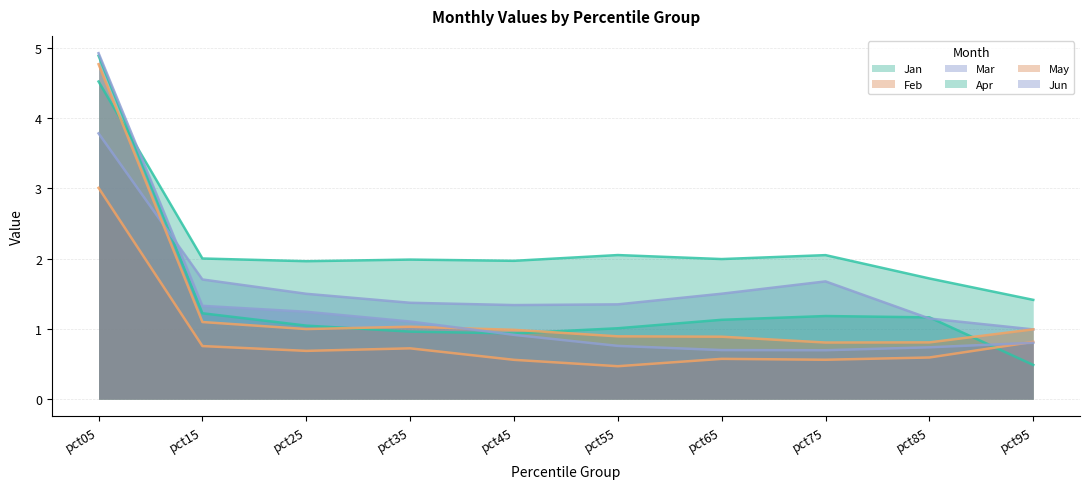

True or false: Apr has more than 0 interior local peaks.

True